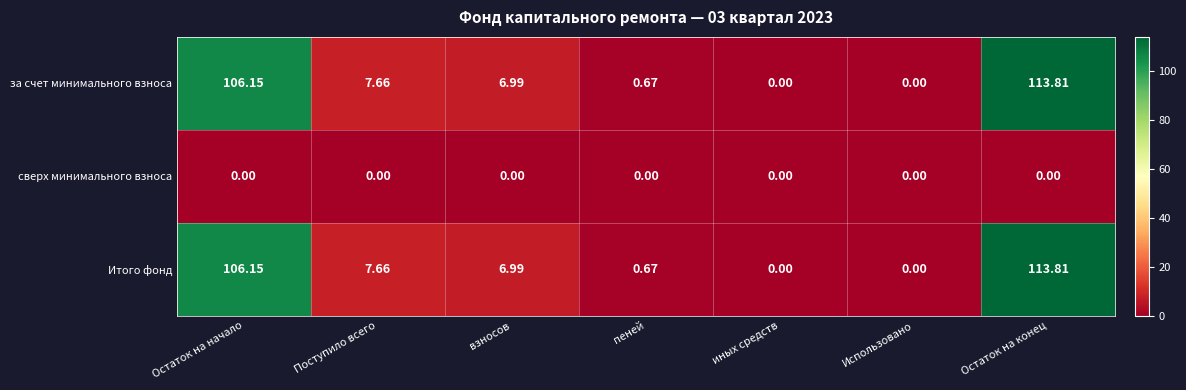

What is the spread (max minus min) of values at взносов?

7.0